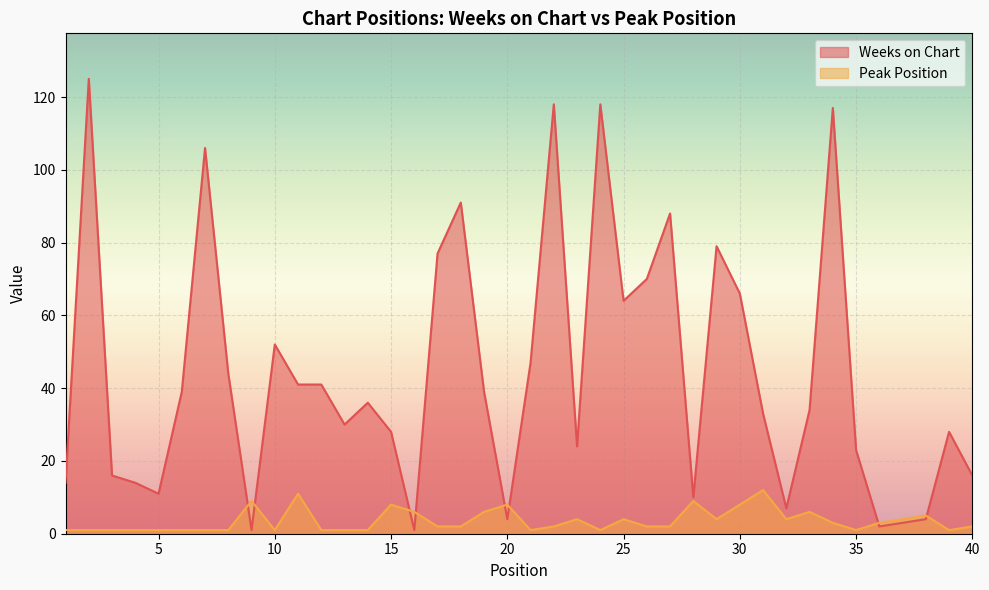

Does the chart display data point markers on the line(s)?

No